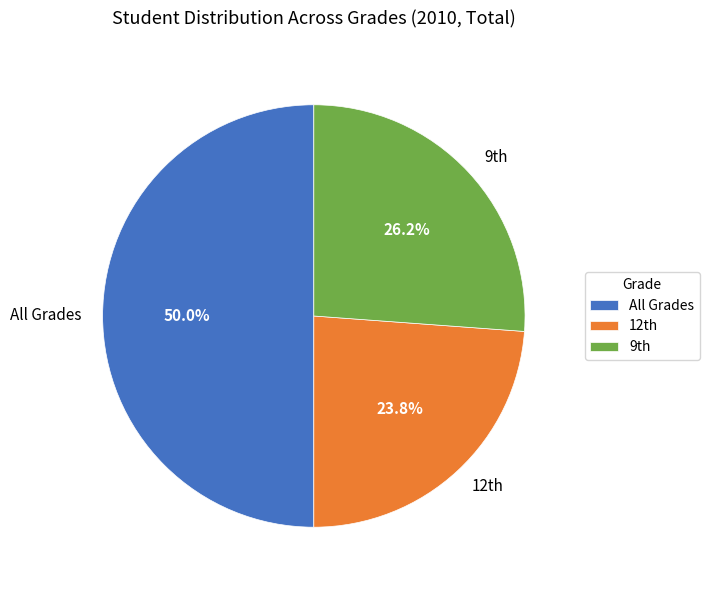

Which slice is the smallest?

12th